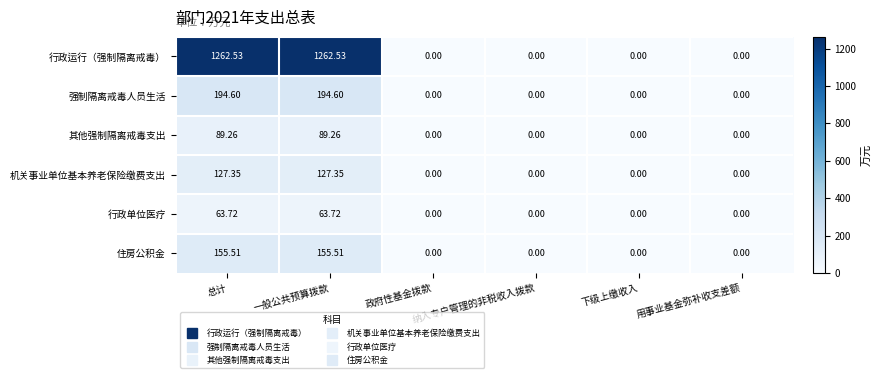

Which series has the largest total across all categories?

行政运行（强制隔离戒毒）